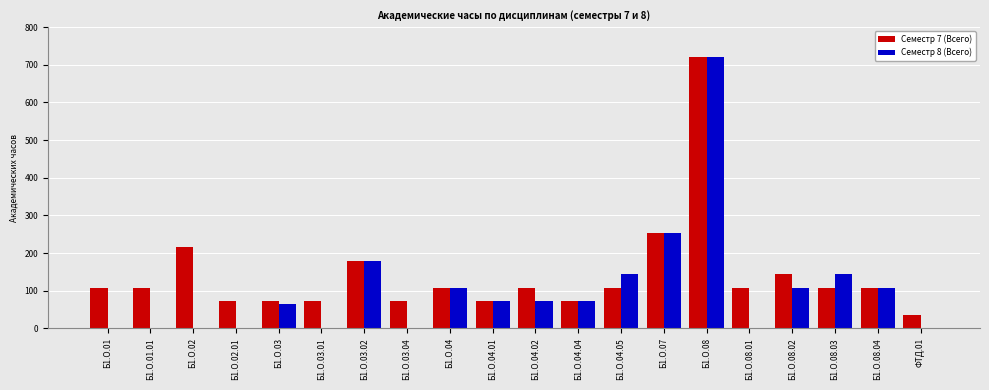

How many data points does each series have?

20